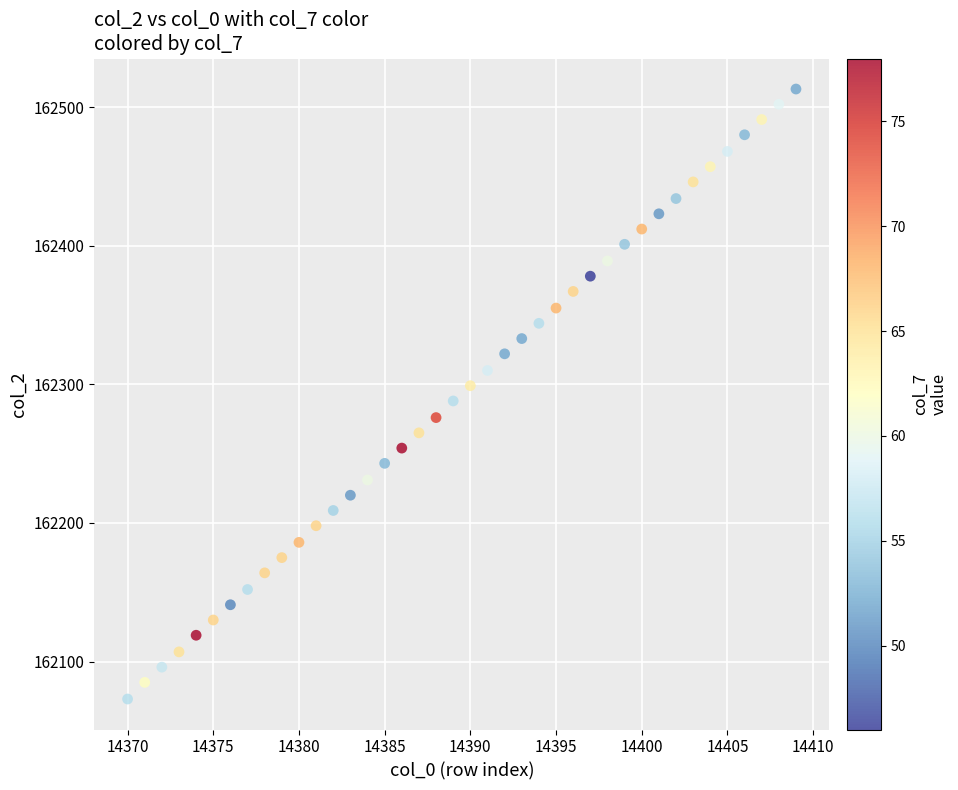

What is the range of Y values (max minus min)?

440